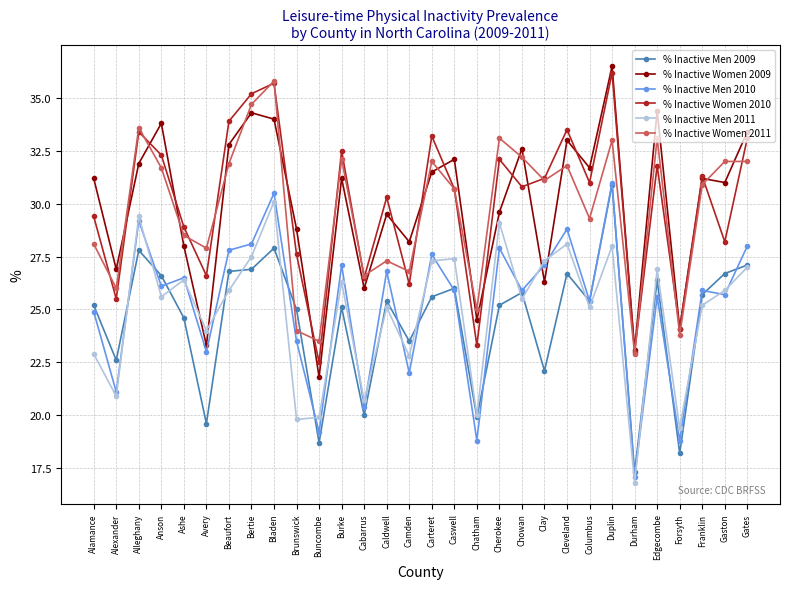

At which label does % Inactive Women 2011 first exceed 31?

Alleghany